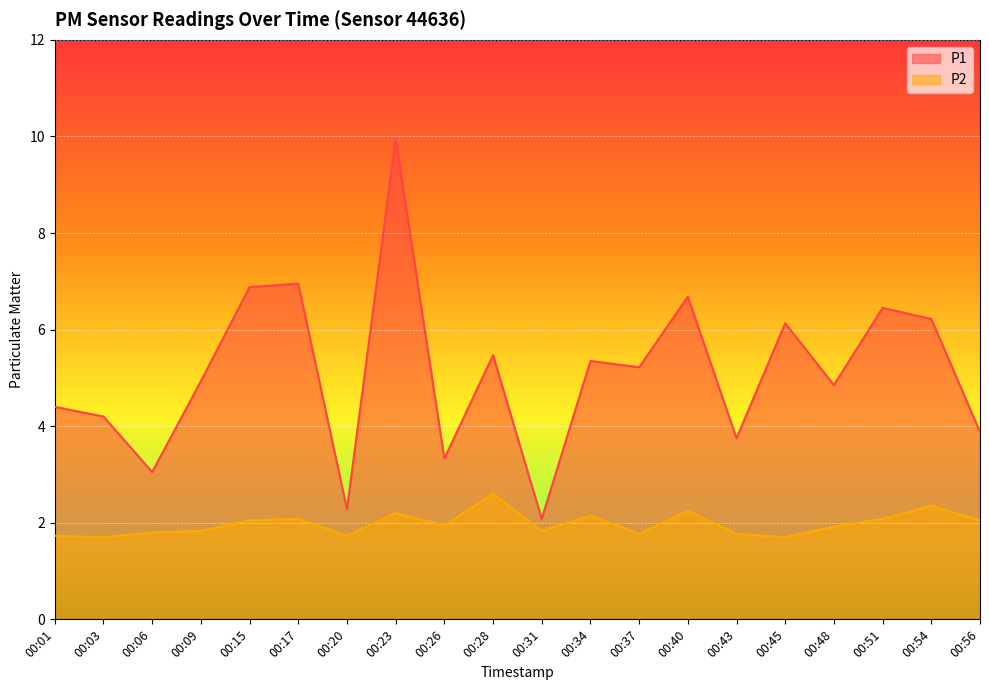

Between 00:43 and 00:56, which series saw the biggest shift?

P2